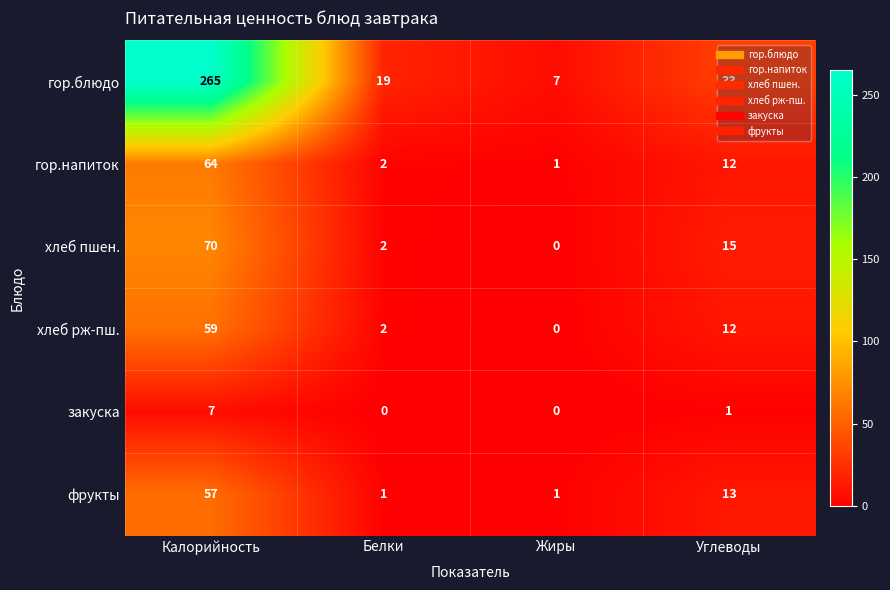

How many distinct data groups are displayed?

6